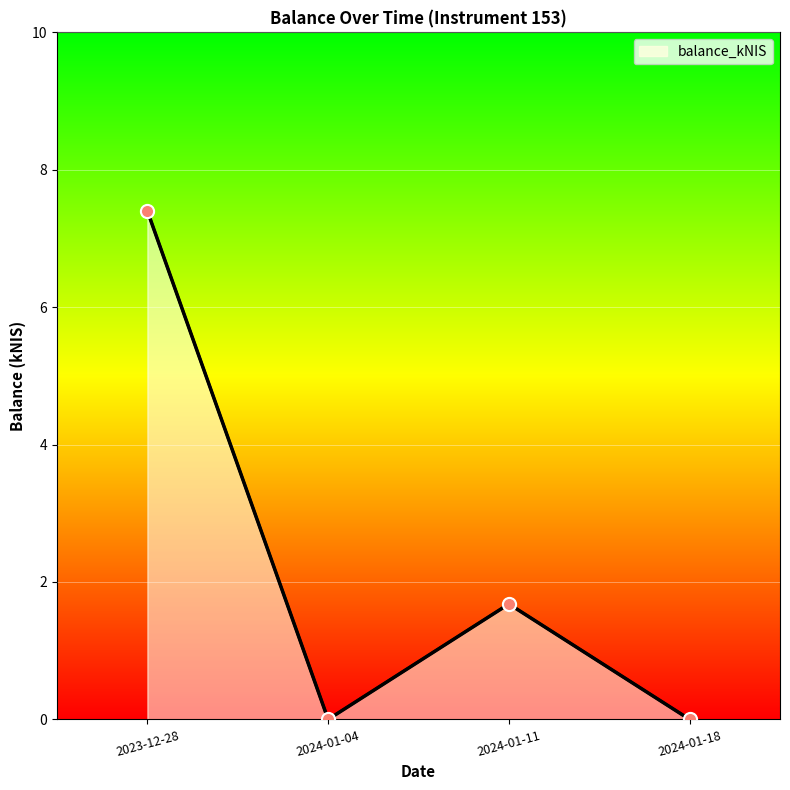

What is the change in value from 2023-12-28 to 2024-01-18?

-7.4